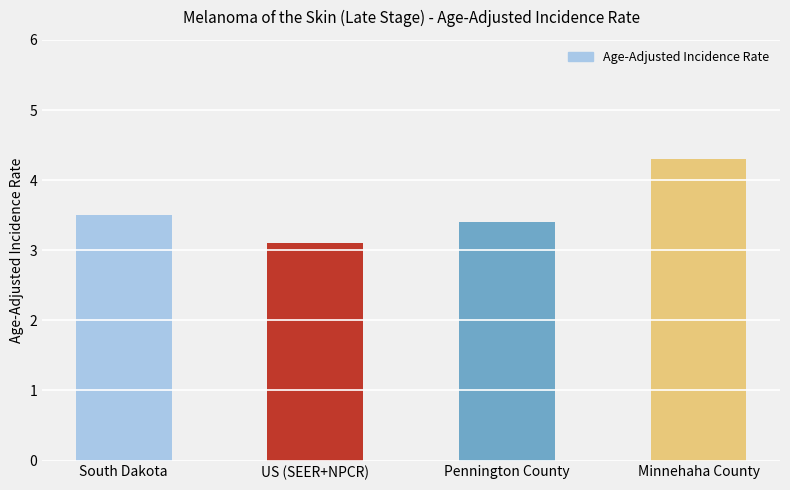

Reading left to right, transcribe all the data shown in this chart.

3.5	3.1	3.4	4.3